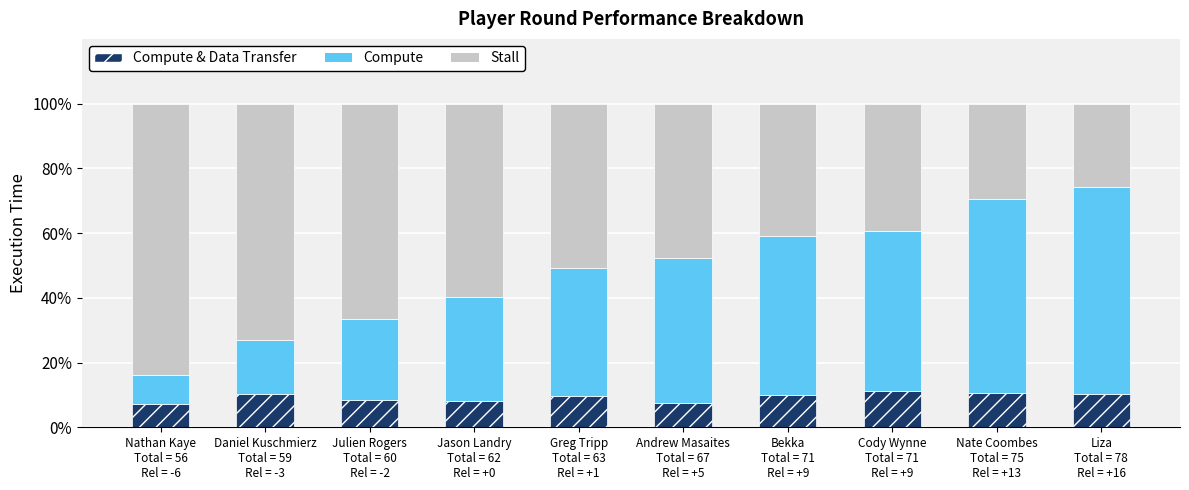

What is the sum of all Stall values?

517.0